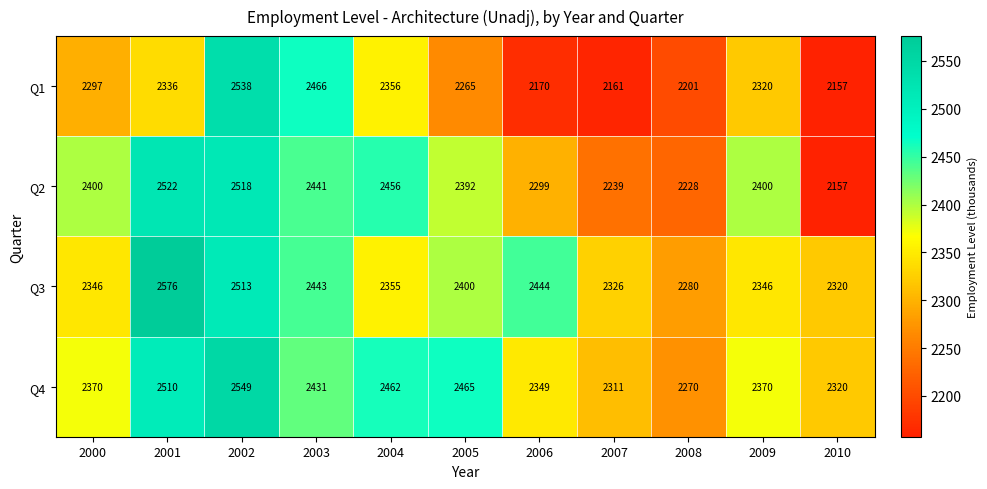

Which label corresponds to the smallest value in the chart?

2010